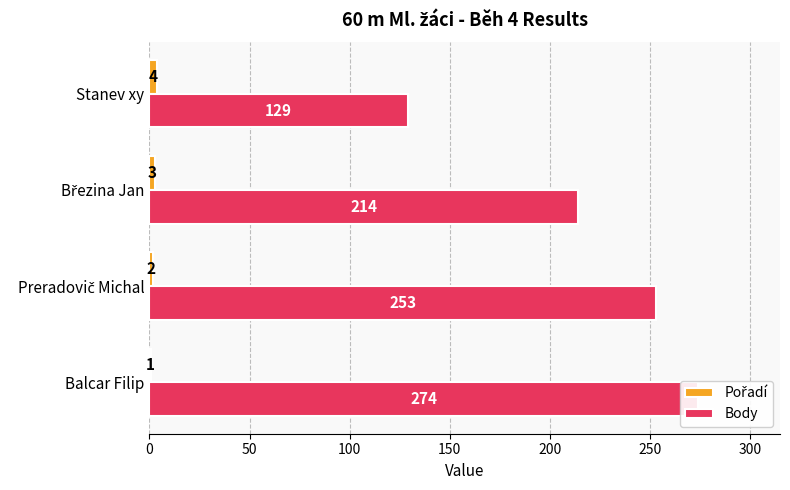

What is the value of the Body bar at the 4th from the left?

129